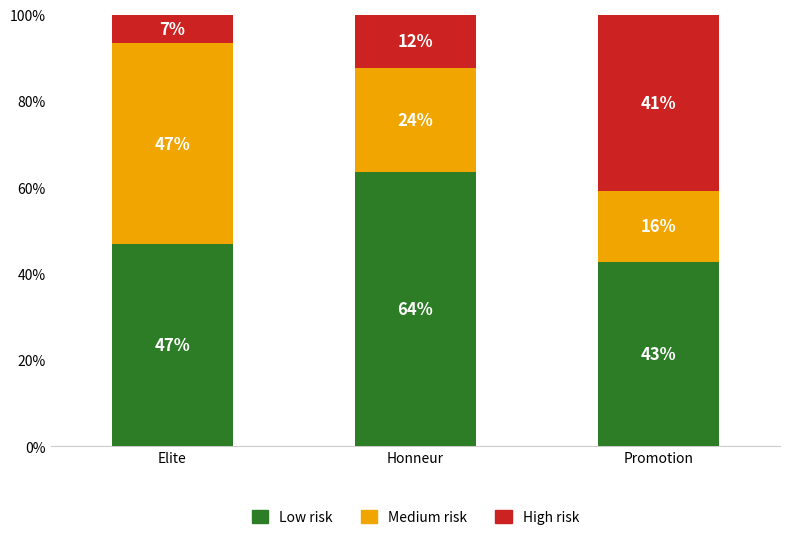

What are all the series names shown in the legend?

Low risk, Medium risk, High risk